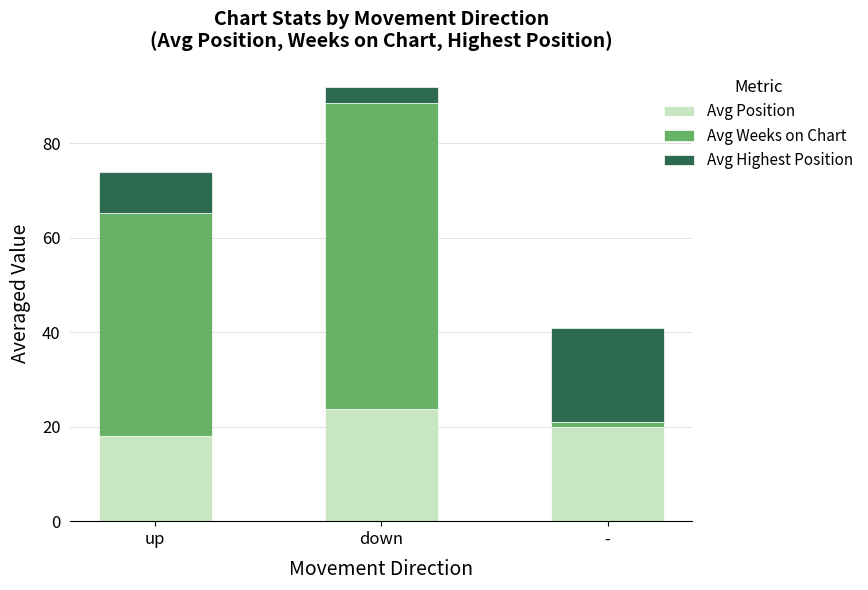

Which category has the lowest value in the Avg Position series?

up